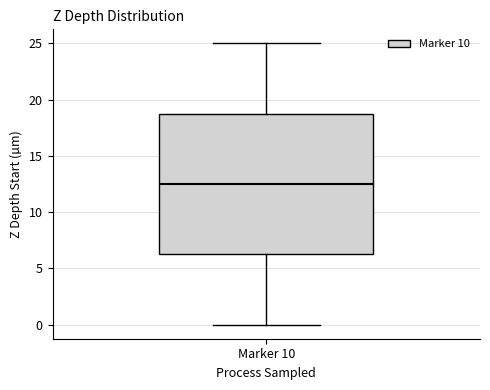

Where does the upper whisker of the box for Marker 10 end on the y-axis? The values are not printed on the chart, so give them approximately, as read against the axis.

25.0